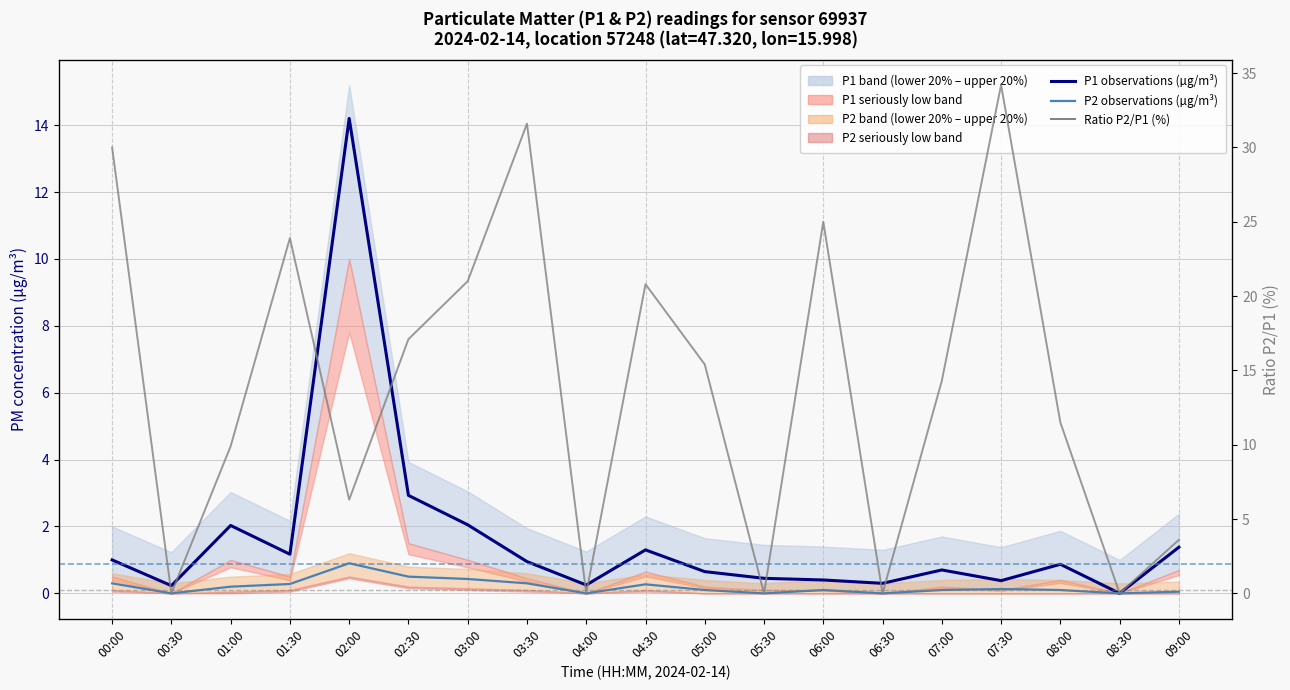

At which category does Ratio P2/P1 (%) reach its first local peak?

01:30